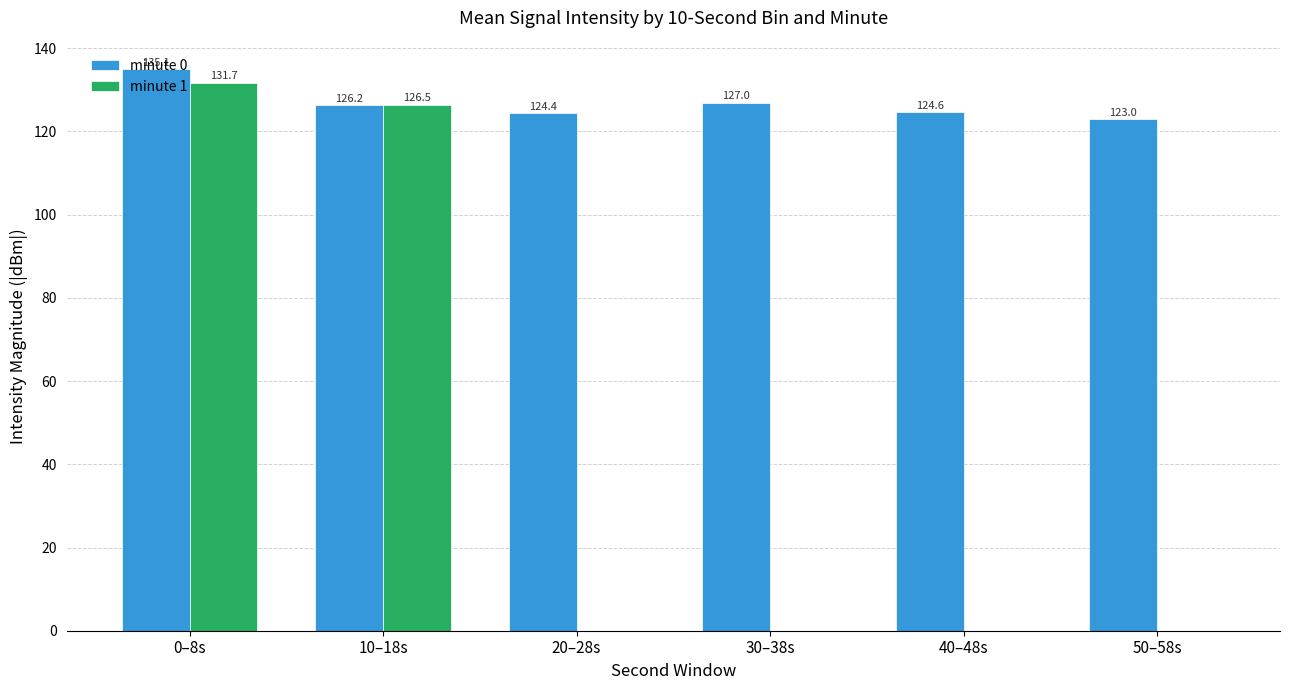

Which series changed the most between 0–8s and 40–48s?

minute 1